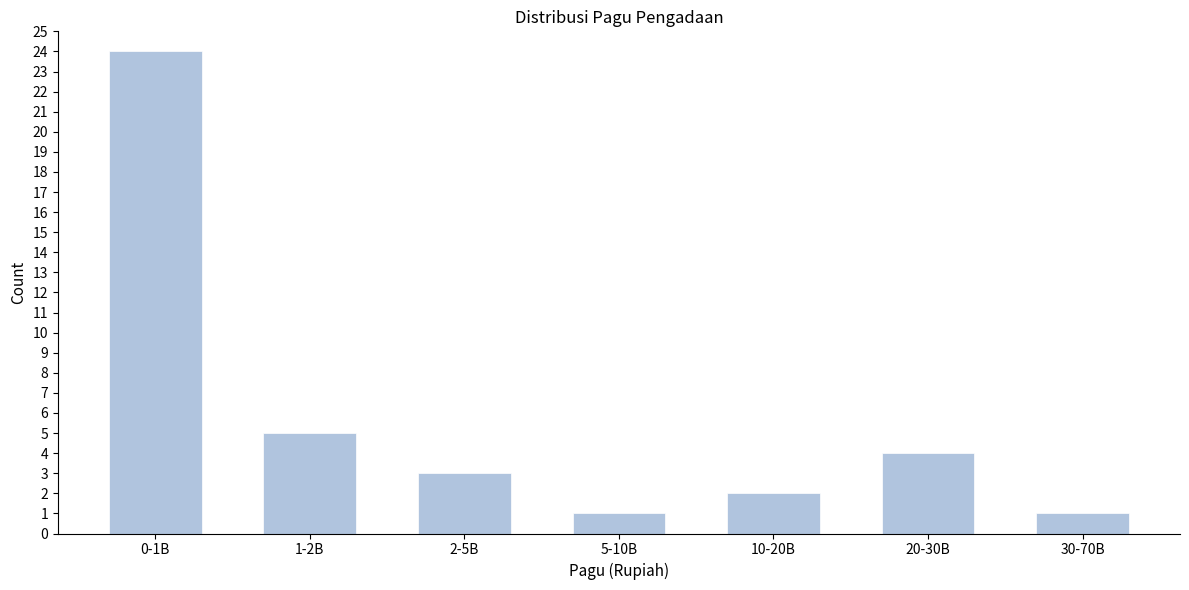

Reading right to left, list all the values displayed in this chart.

1	4	2	1	3	5	24